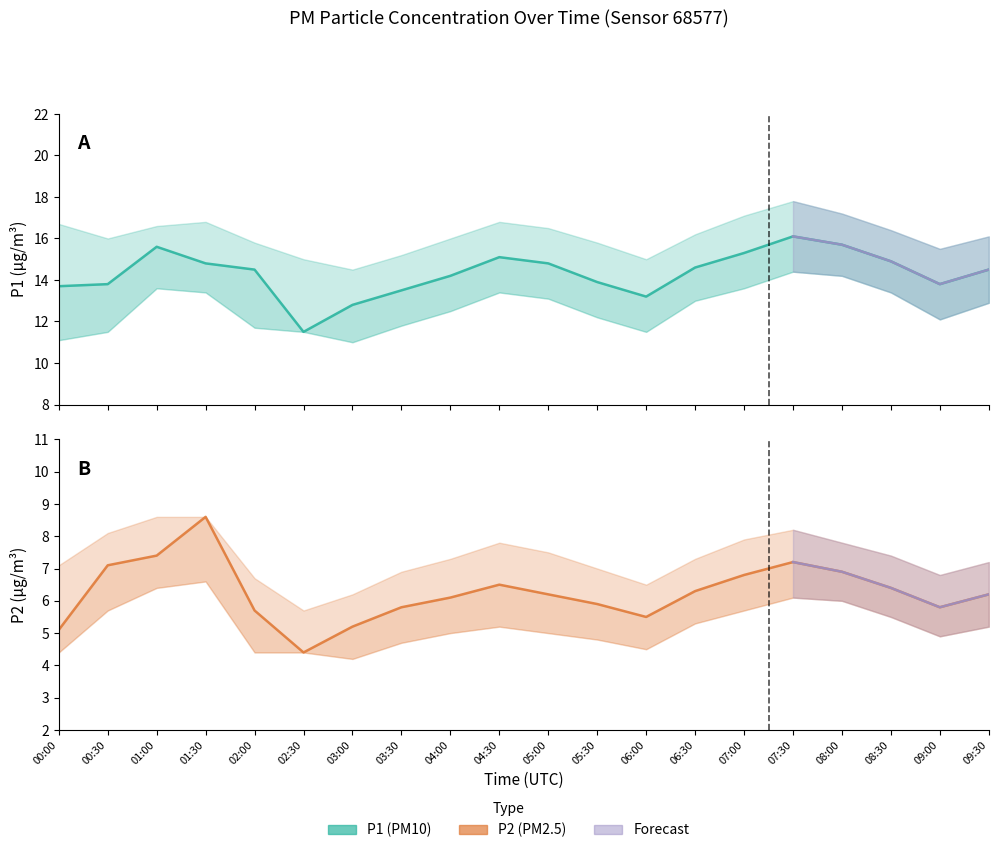

What is the sum of the P2 values at 07:30 and 05:00?

13.4